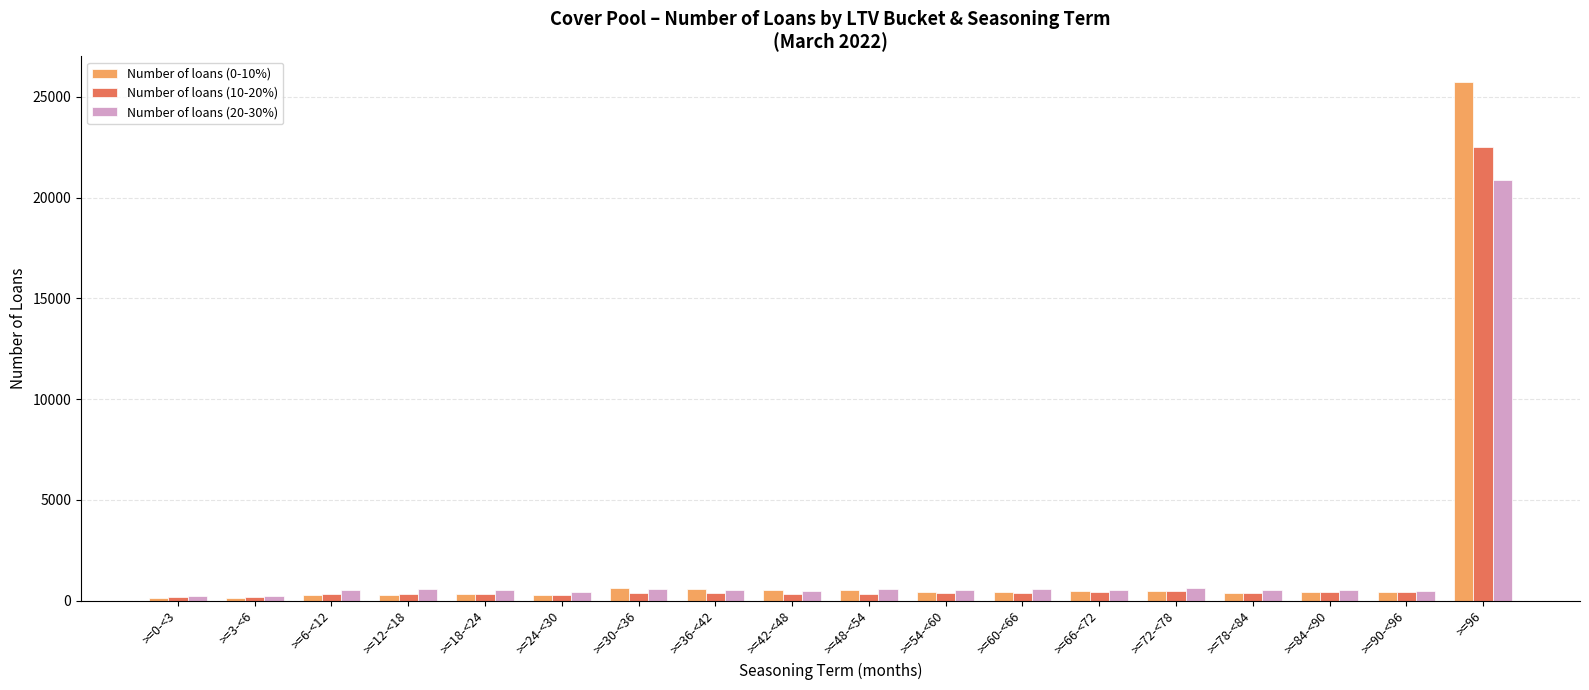

What is the difference between the second highest and minimum values in the Number of loans (10-20%) series?

268